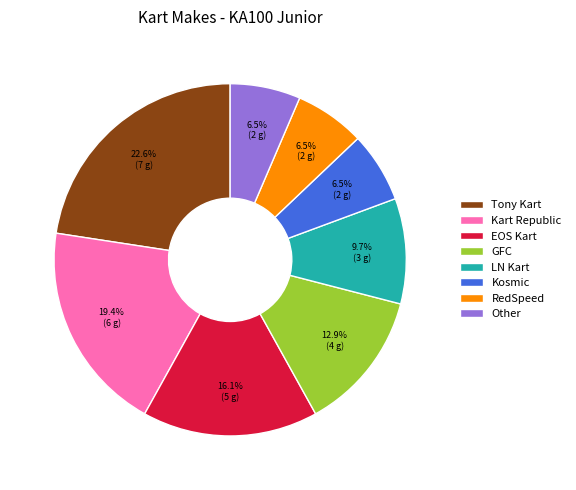

Does Tony Kart account for over 50% of the chart?

No